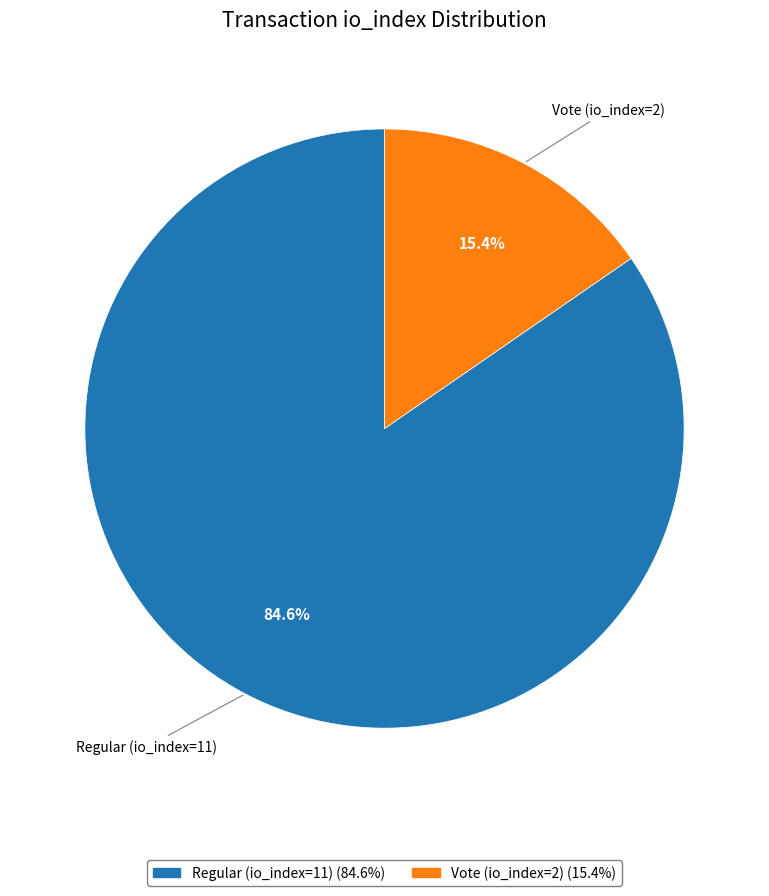

True or false: Regular (io_index=11) accounts for 77% of the total.

False